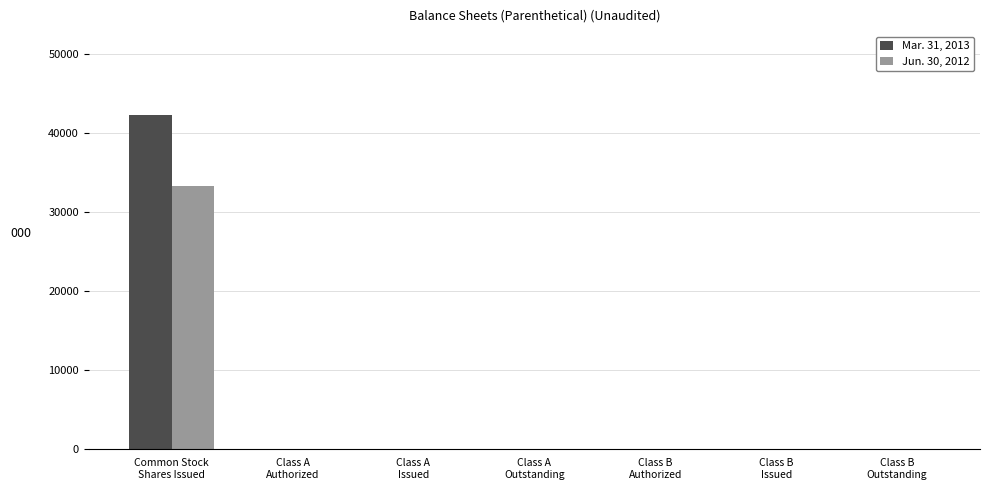

Are the bars grouped side by side (vs. stacked)?

Yes